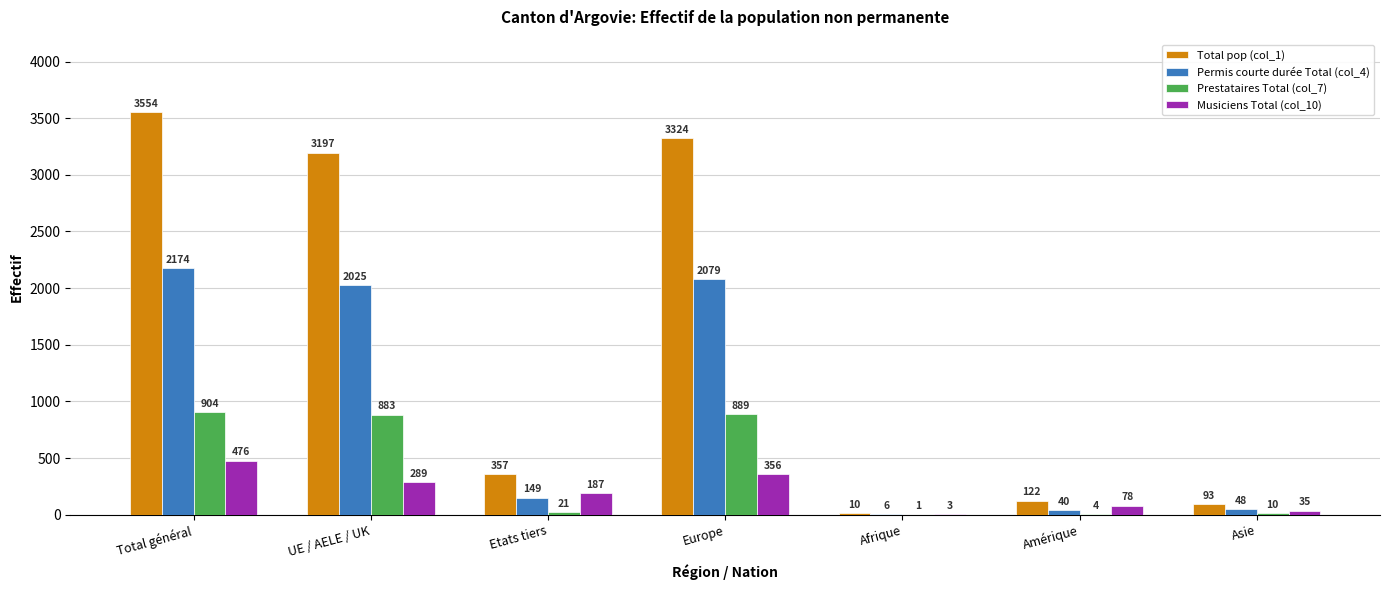

True or false: Prestataires Total (col_7) has a value of 904 at Total général.

True